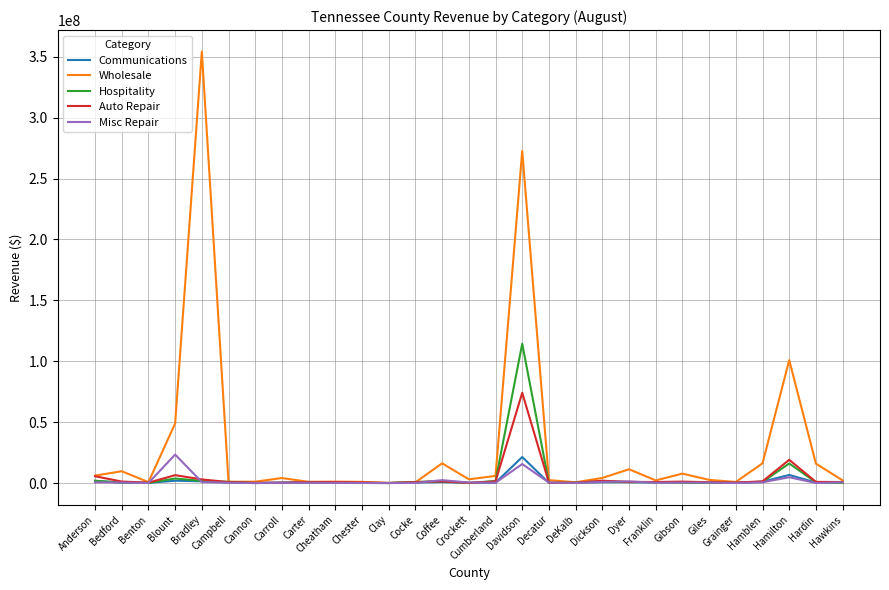

Is this an area chart (filled region under the line)?

No